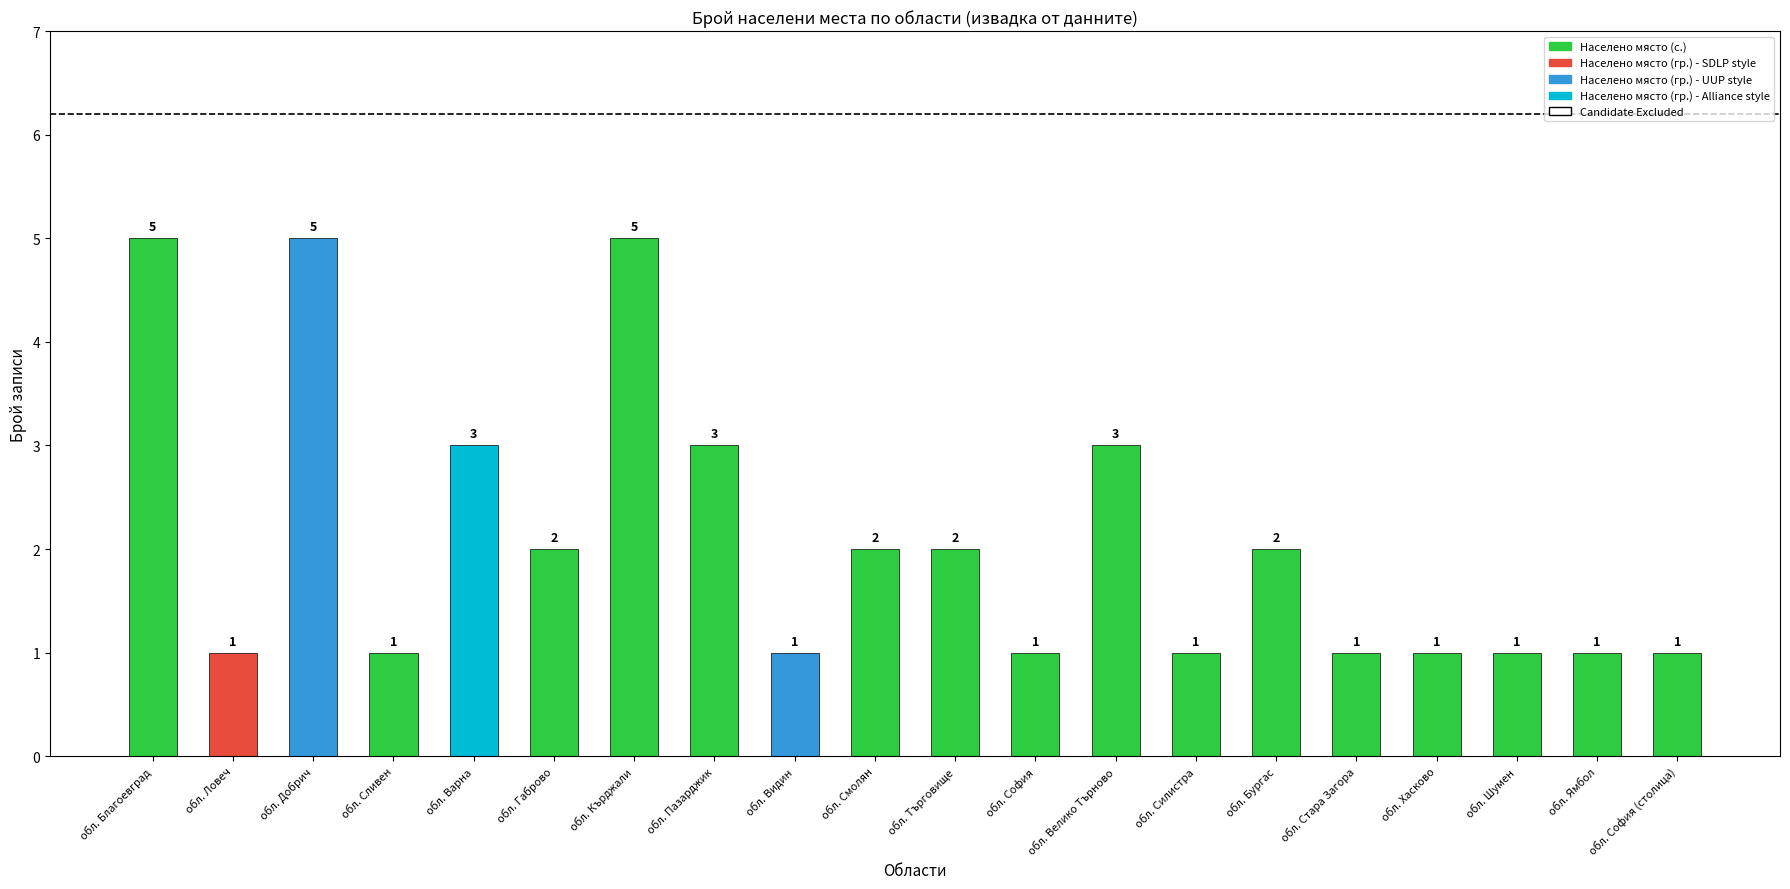

How many values are between 1 and 3?

17